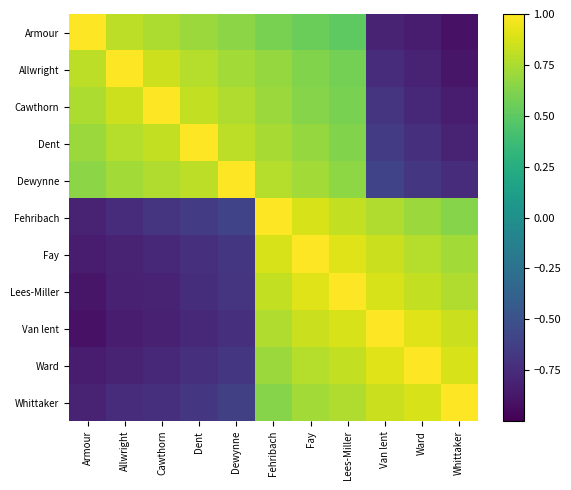

Reading right to left, what are all the values shown in this chart?

Armour: Whittaker=-0.9	Ward=-0.8	Van lent=-0.8	Lees-Miller=0.5	Fay=0.6	Fehribach=0.6	Dewynne=0.7	Dent=0.7	Cawthorn=0.8	Allwright=0.8	Armour=1.0
Allwright: Whittaker=-0.9	Ward=-0.8	Van lent=-0.8	Lees-Miller=0.6	Fay=0.6	Fehribach=0.7	Dewynne=0.7	Dent=0.8	Cawthorn=0.8	Allwright=1.0	Armour=0.8
Cawthorn: Whittaker=-0.8	Ward=-0.8	Van lent=-0.7	Lees-Miller=0.6	Fay=0.6	Fehribach=0.7	Dewynne=0.8	Dent=0.8	Cawthorn=1.0	Allwright=0.8	Armour=0.8
Dent: Whittaker=-0.8	Ward=-0.7	Van lent=-0.7	Lees-Miller=0.6	Fay=0.7	Fehribach=0.7	Dewynne=0.8	Dent=1.0	Cawthorn=0.8	Allwright=0.8	Armour=0.7
Dewynne: Whittaker=-0.8	Ward=-0.7	Van lent=-0.6	Lees-Miller=0.7	Fay=0.7	Fehribach=0.8	Dewynne=1.0	Dent=0.8	Cawthorn=0.8	Allwright=0.7	Armour=0.7
Fehribach: Whittaker=0.6	Ward=0.7	Van lent=0.8	Lees-Miller=0.8	Fay=0.9	Fehribach=1.0	Dewynne=-0.6	Dent=-0.7	Cawthorn=-0.7	Allwright=-0.8	Armour=-0.8
Fay: Whittaker=0.7	Ward=0.8	Van lent=0.8	Lees-Miller=0.9	Fay=1.0	Fehribach=0.9	Dewynne=-0.7	Dent=-0.7	Cawthorn=-0.8	Allwright=-0.8	Armour=-0.8
Lees-Miller: Whittaker=0.8	Ward=0.8	Van lent=0.9	Lees-Miller=1.0	Fay=0.9	Fehribach=0.8	Dewynne=-0.7	Dent=-0.7	Cawthorn=-0.8	Allwright=-0.8	Armour=-0.9
Van lent: Whittaker=0.8	Ward=0.9	Van lent=1.0	Lees-Miller=0.9	Fay=0.8	Fehribach=0.8	Dewynne=-0.7	Dent=-0.8	Cawthorn=-0.8	Allwright=-0.8	Armour=-0.9
Ward: Whittaker=0.9	Ward=1.0	Van lent=0.9	Lees-Miller=0.8	Fay=0.8	Fehribach=0.7	Dewynne=-0.7	Dent=-0.7	Cawthorn=-0.8	Allwright=-0.8	Armour=-0.8
Whittaker: Whittaker=1.0	Ward=0.9	Van lent=0.8	Lees-Miller=0.8	Fay=0.7	Fehribach=0.6	Dewynne=-0.6	Dent=-0.7	Cawthorn=-0.7	Allwright=-0.8	Armour=-0.8